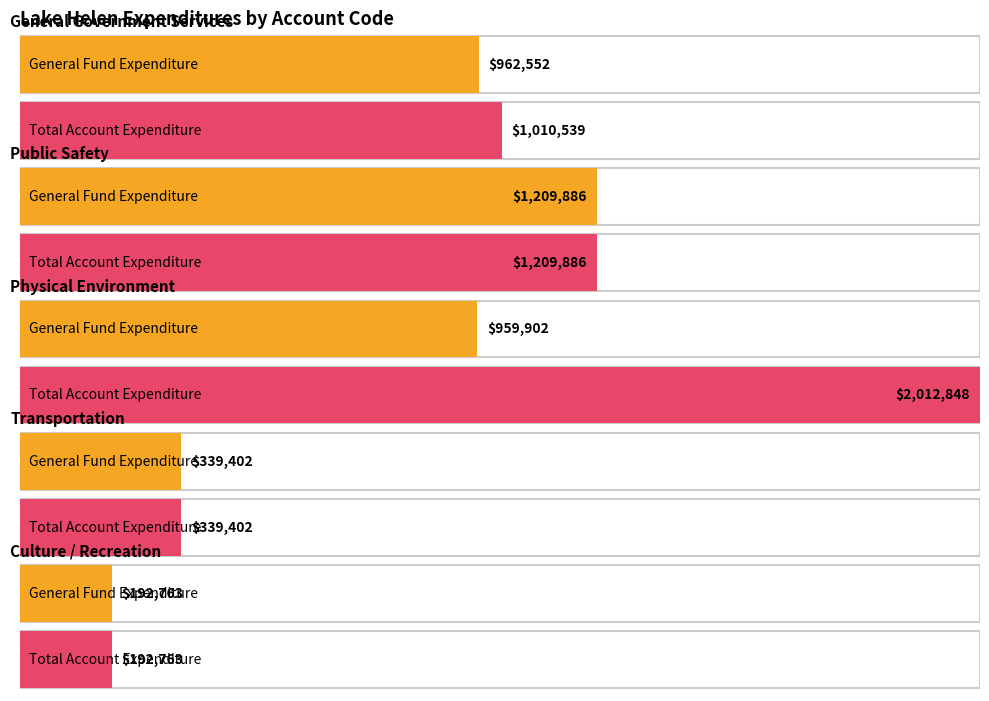

What are all the series names shown in the legend?

General, Total Account